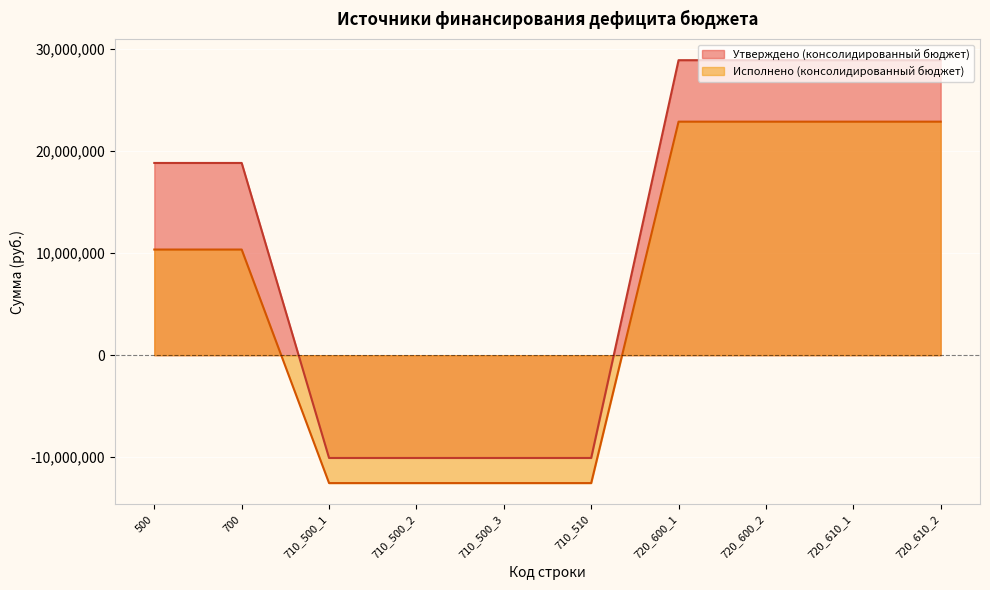

What is the label of the 10th point from the right?

500